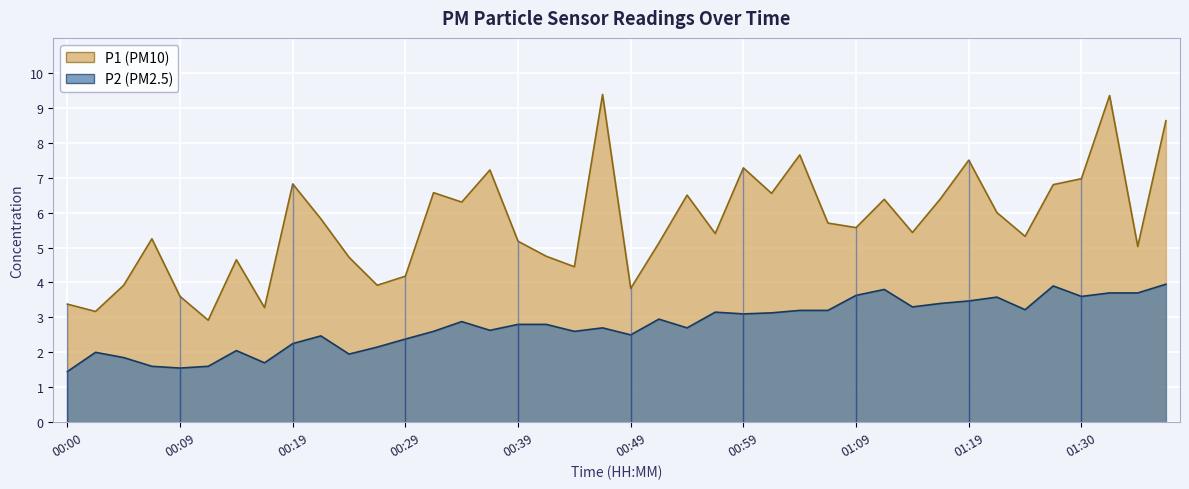

Where does the P2 series first go above 2?

00:14